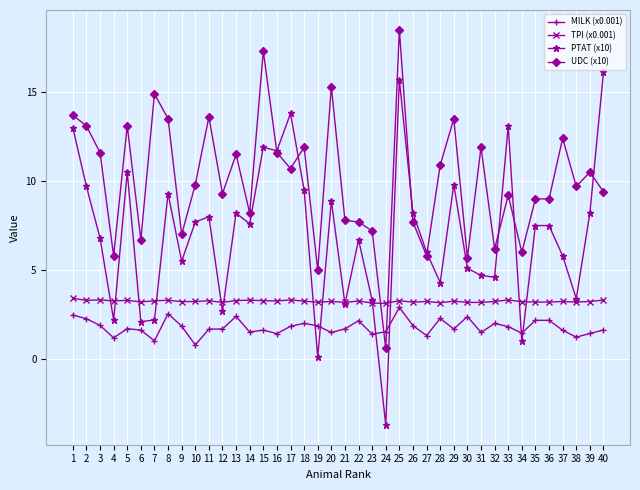

What is the difference between the second highest and second lowest values in the TPI (x0.001) series?

0.2